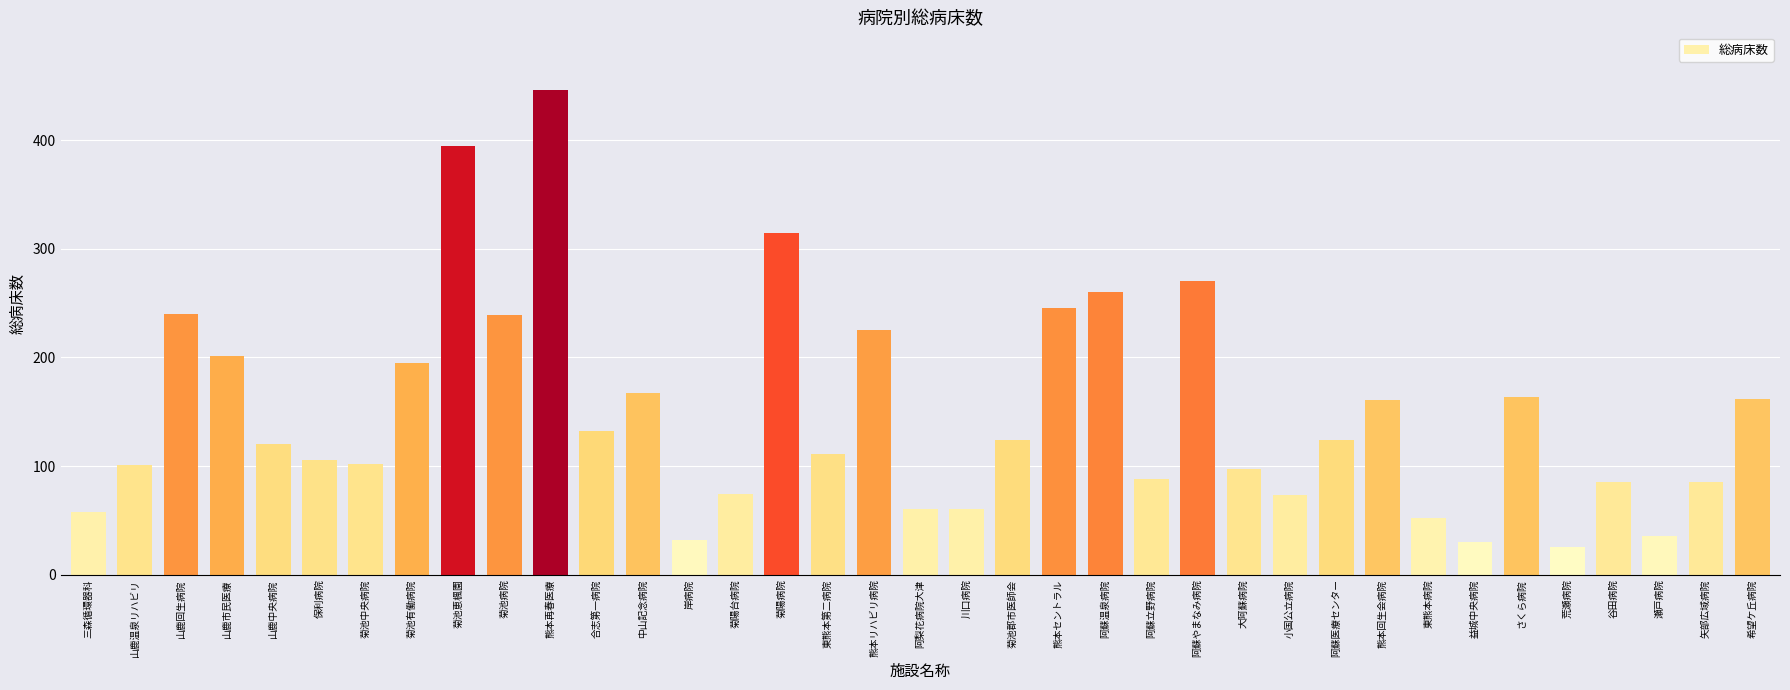

The value at 保利病院 is 57. True or false?

False